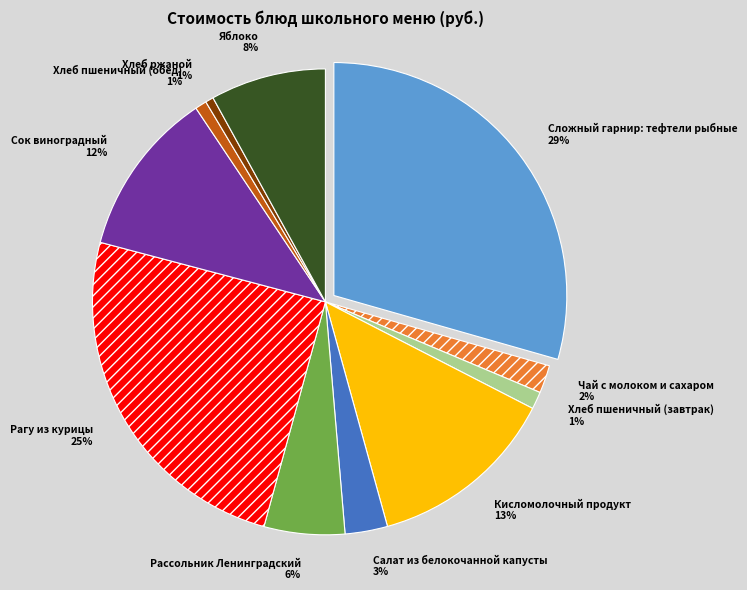

What percentage is NOT represented by Хлеб пшеничный (завтрак)?

98.8%